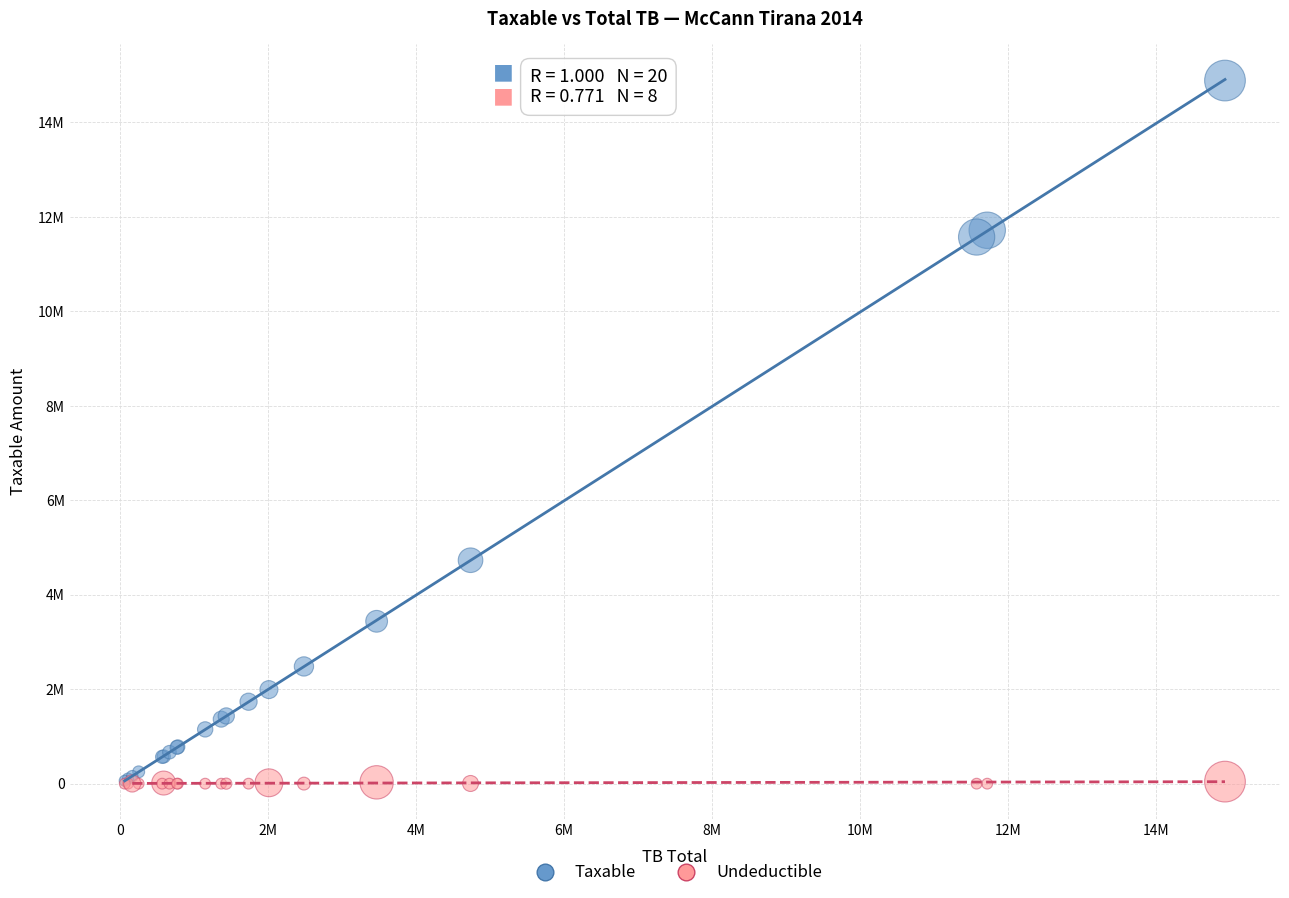

What are all the series names shown in the legend?

Taxable, Undeductible